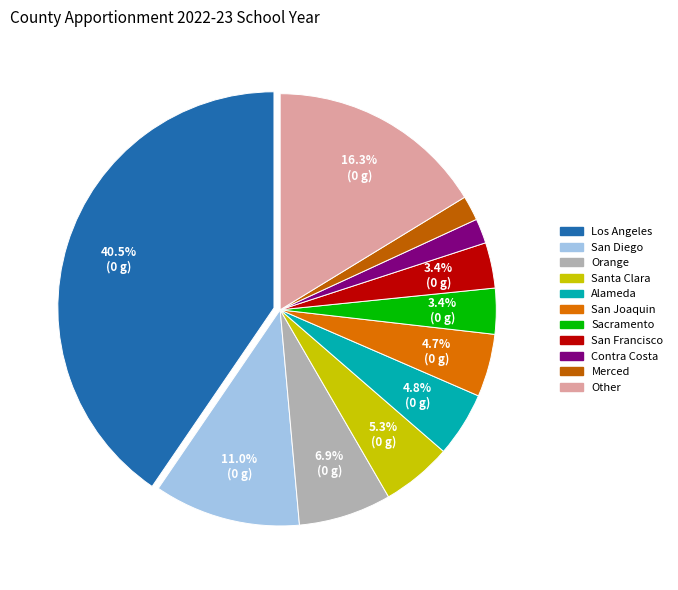

What is the ratio of the value at Sacramento to the value at Other?

0.2